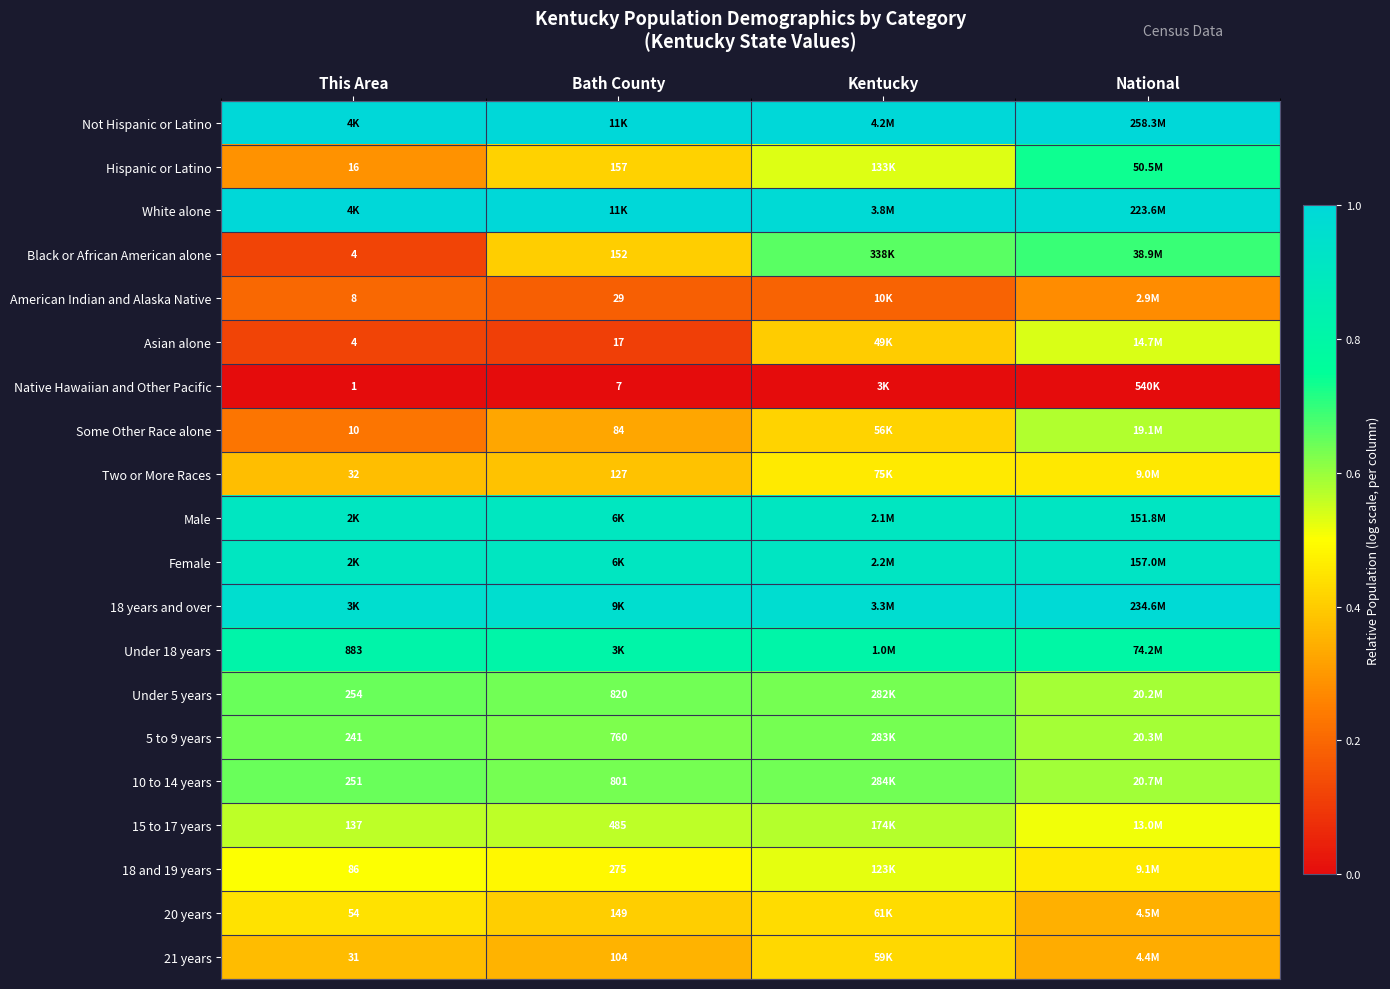

How many series are shown in this chart?

20